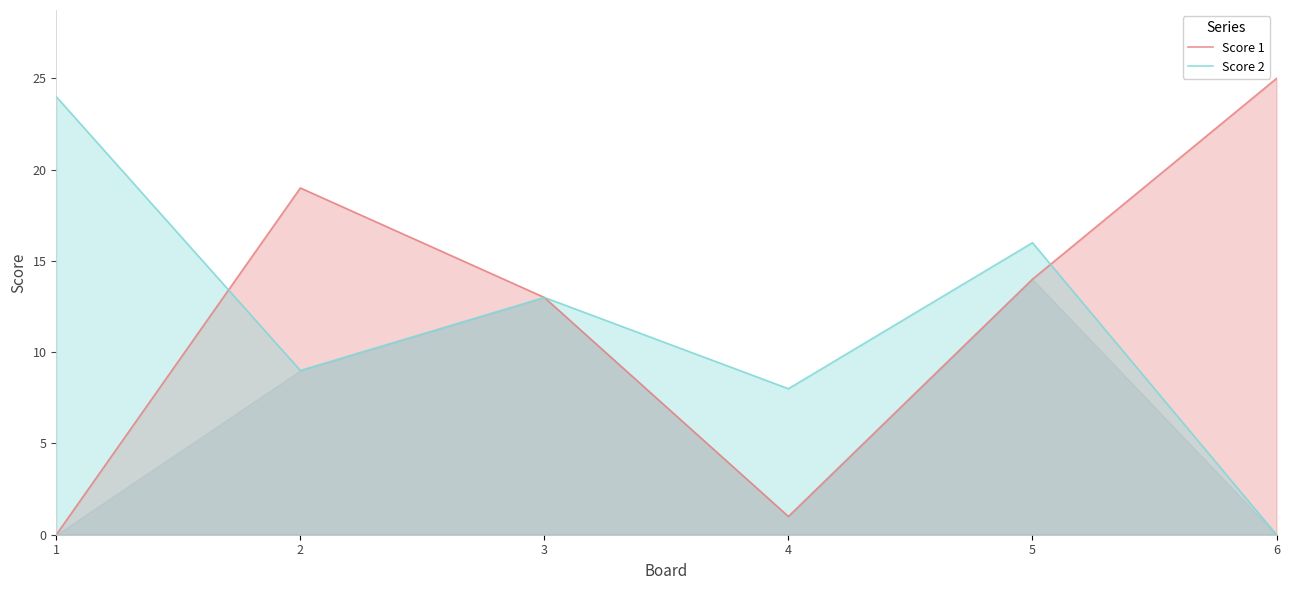

Reading right to left, list all the values displayed in this chart.

Score 1: 25	14	1	13	19	0
Score 2: 0	16	8	13	9	24